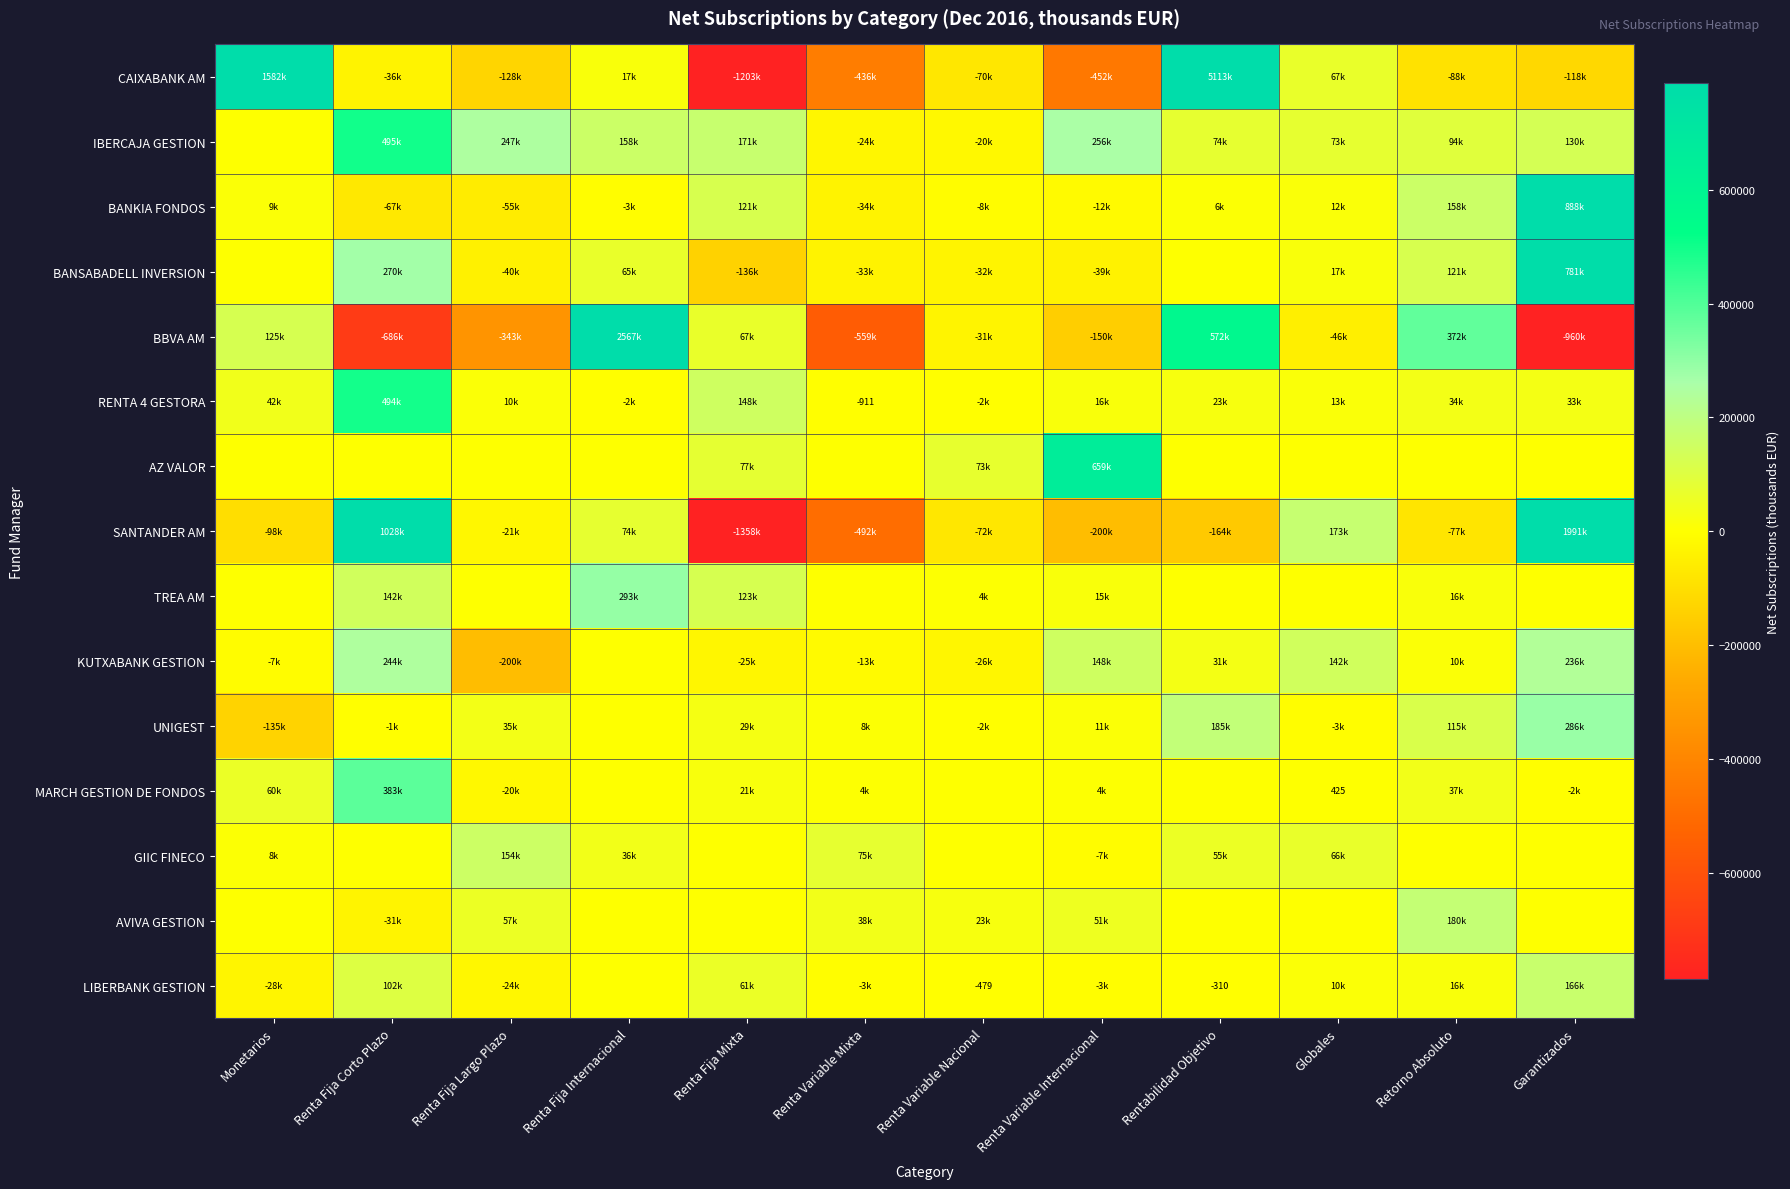

What is the total value across all series at Renta Variable Mixta?

-1473834